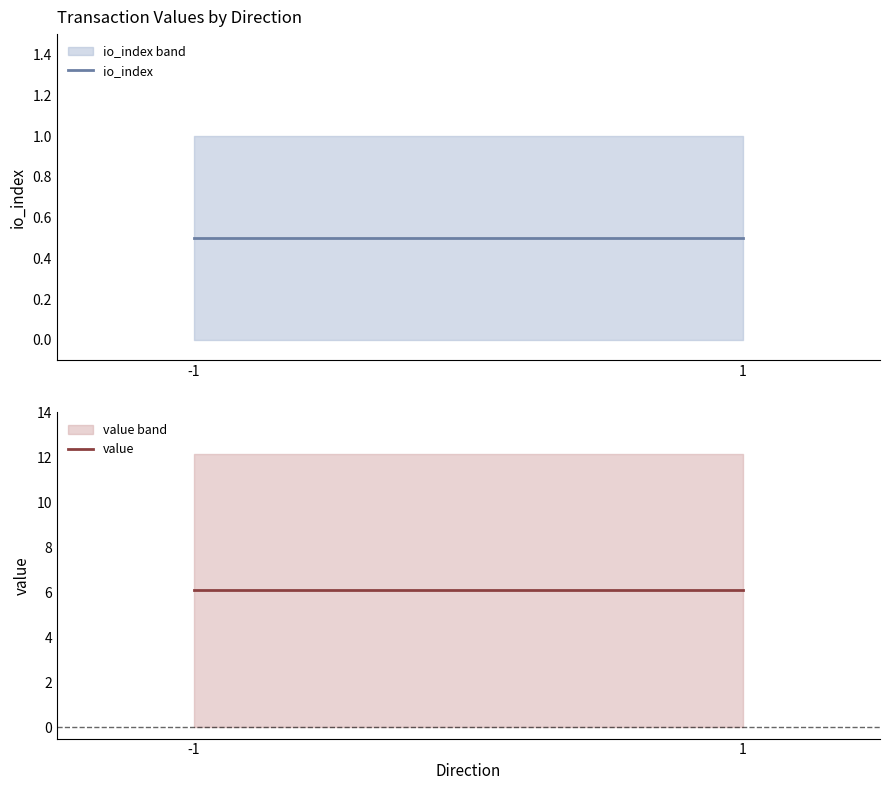

What is the sum of the value values at 1 and -1?

12.2